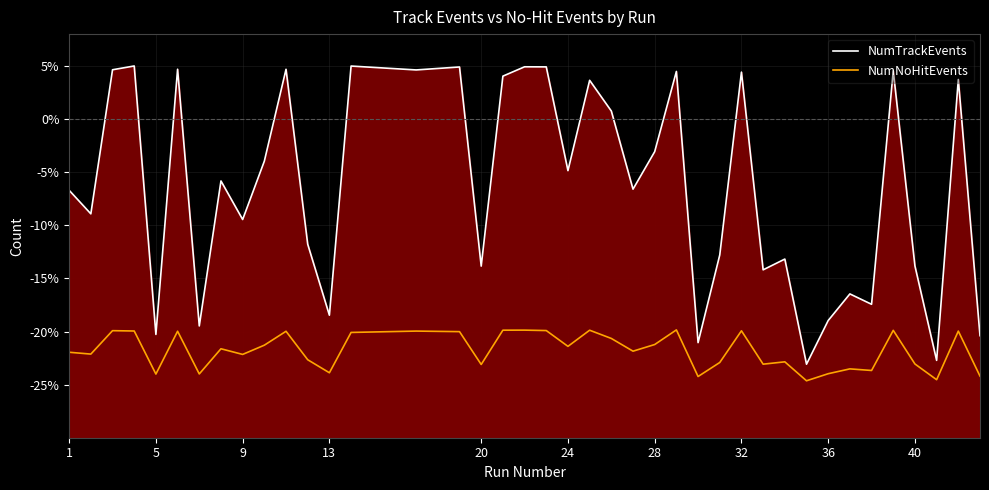

What is the maximum value shown in the chart?

5.0